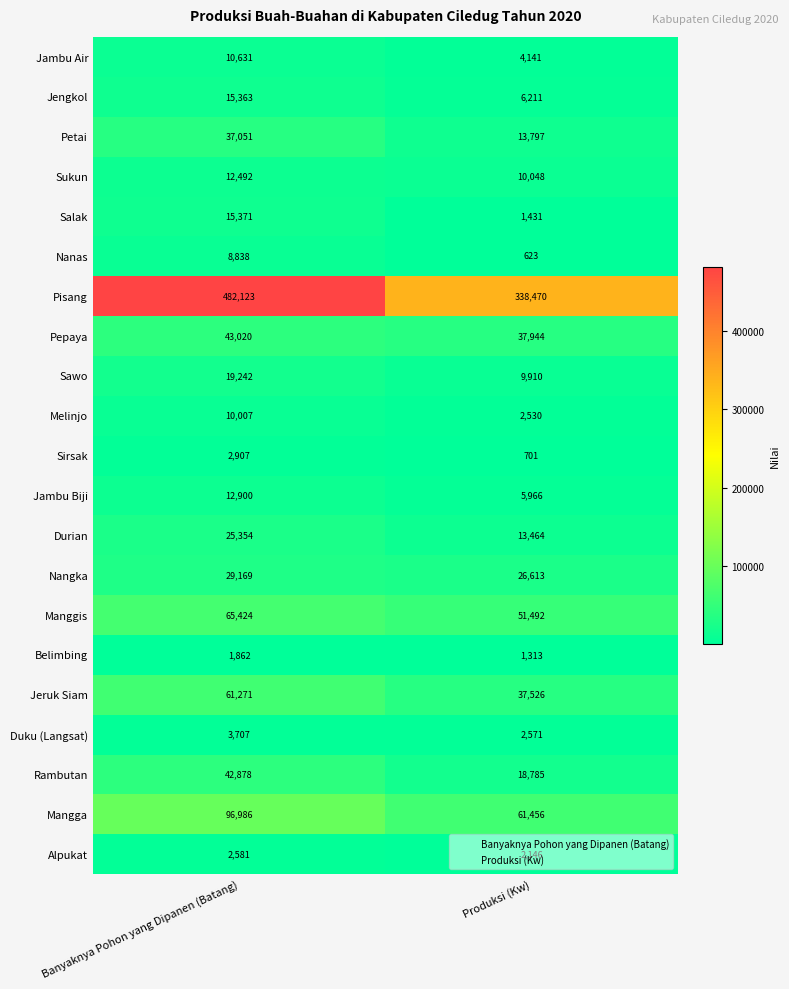

Between Banyaknya Pohon yang Dipanen (Batang) and Produksi (Kw), which series saw the biggest shift?

Pisang